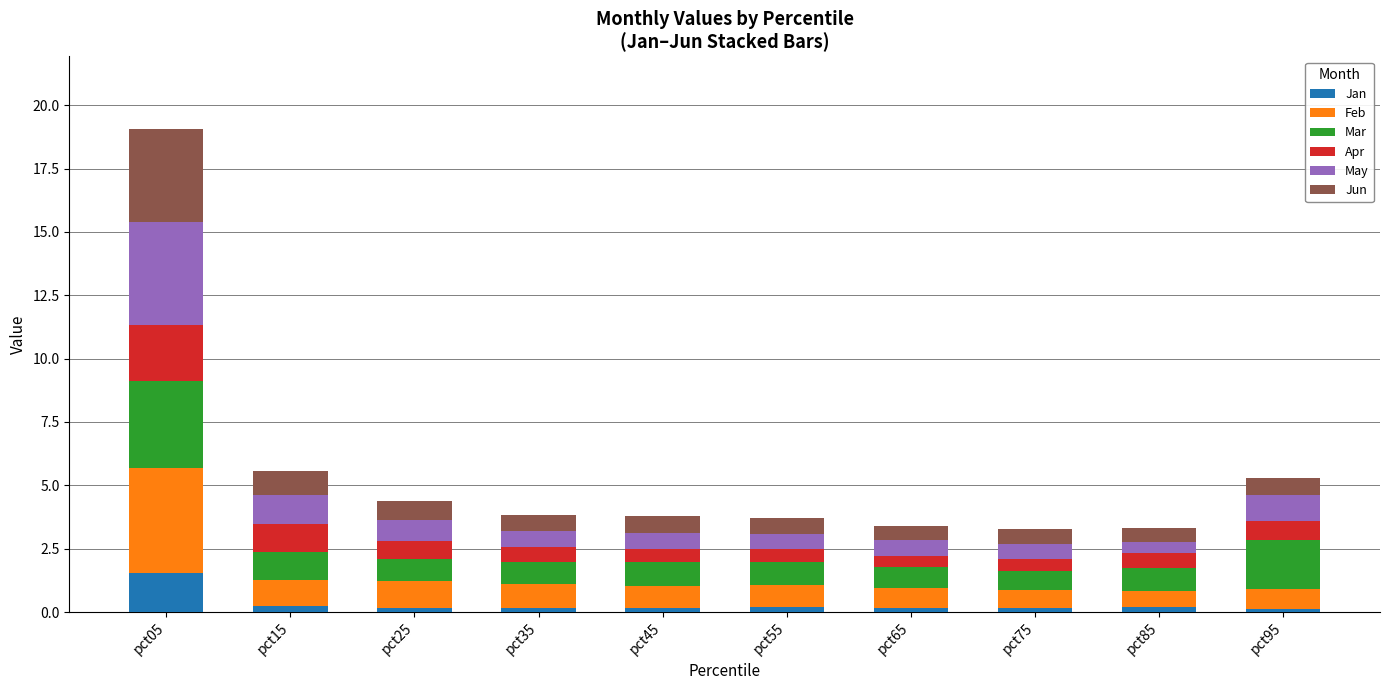

What is the sum of all Jan values?

3.1